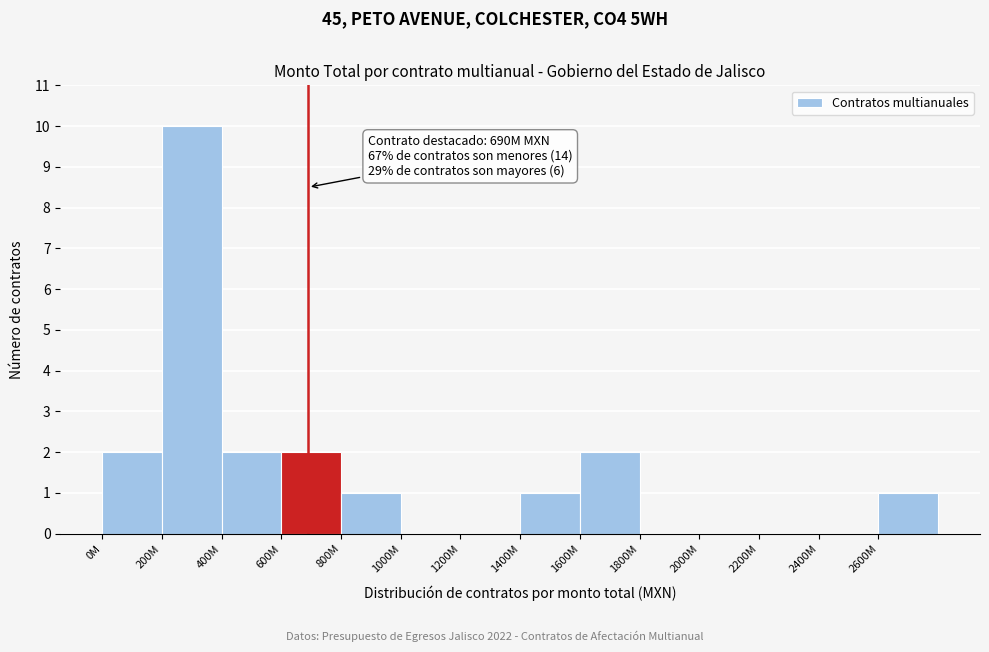

Reading left to right, transcribe all the data shown in this chart.

0M=2	200M=10	400M=2	600M=2	800M=1	1000M=0	1200M=0	1400M=1	1600M=2	1800M=0	2000M=0	2200M=0	2400M=0	2600M=1